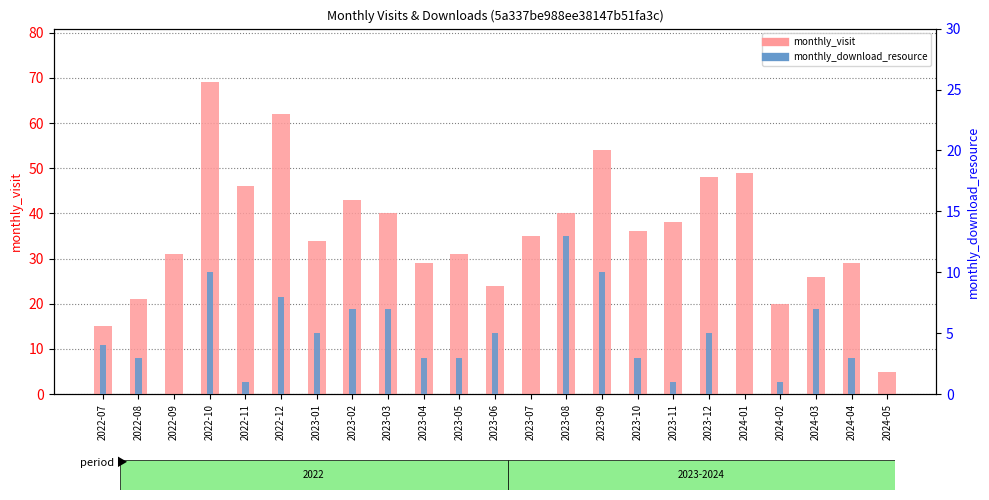

What is the lowest value of the monthly_visit series?

5